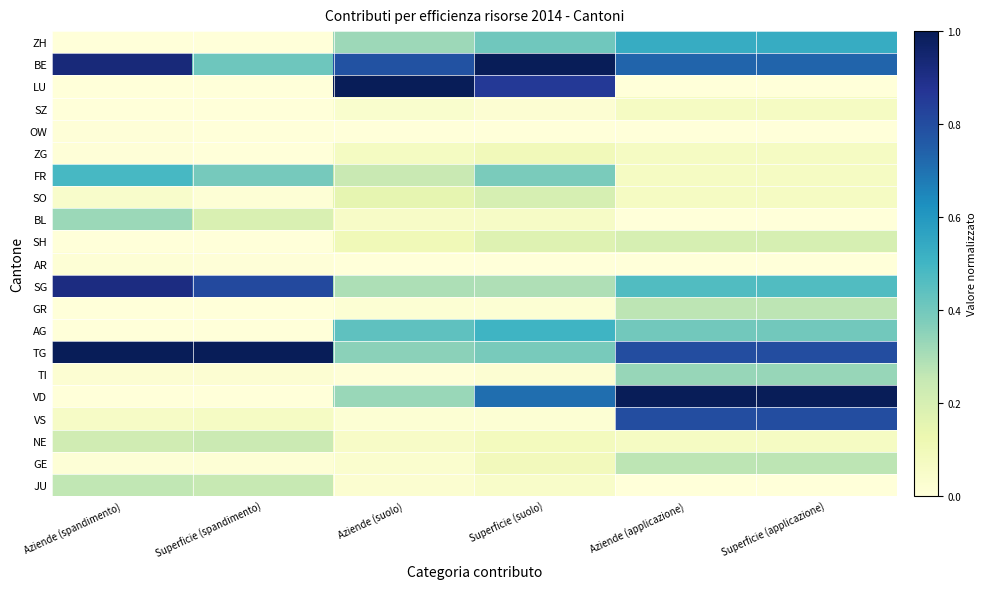

Reading left to right, list all the values displayed in this chart.

ZH: Aziende (spandimento)=0.0	Superficie (spandimento)=0.0	Aziende (suolo)=0.3	Superficie (suolo)=0.4	Aziende (applicazione)=0.5	Superficie (applicazione)=0.5
BE: Aziende (spandimento)=0.9	Superficie (spandimento)=0.4	Aziende (suolo)=0.8	Superficie (suolo)=1.0	Aziende (applicazione)=0.7	Superficie (applicazione)=0.7
LU: Aziende (spandimento)=0.0	Superficie (spandimento)=0.0	Aziende (suolo)=1.0	Superficie (suolo)=0.9	Aziende (applicazione)=0.0	Superficie (applicazione)=0.0
SZ: Aziende (spandimento)=0.0	Superficie (spandimento)=0.0	Aziende (suolo)=0.0	Superficie (suolo)=0.0	Aziende (applicazione)=0.1	Superficie (applicazione)=0.1
OW: Aziende (spandimento)=0.0	Superficie (spandimento)=0.0	Aziende (suolo)=0.0	Superficie (suolo)=0.0	Aziende (applicazione)=0.0	Superficie (applicazione)=0.0
ZG: Aziende (spandimento)=0.0	Superficie (spandimento)=0.0	Aziende (suolo)=0.1	Superficie (suolo)=0.1	Aziende (applicazione)=0.1	Superficie (applicazione)=0.1
FR: Aziende (spandimento)=0.5	Superficie (spandimento)=0.4	Aziende (suolo)=0.2	Superficie (suolo)=0.4	Aziende (applicazione)=0.1	Superficie (applicazione)=0.1
SO: Aziende (spandimento)=0.0	Superficie (spandimento)=0.0	Aziende (suolo)=0.1	Superficie (suolo)=0.2	Aziende (applicazione)=0.1	Superficie (applicazione)=0.1
BL: Aziende (spandimento)=0.3	Superficie (spandimento)=0.2	Aziende (suolo)=0.1	Superficie (suolo)=0.1	Aziende (applicazione)=0.0	Superficie (applicazione)=0.0
SH: Aziende (spandimento)=0.0	Superficie (spandimento)=0.0	Aziende (suolo)=0.1	Superficie (suolo)=0.2	Aziende (applicazione)=0.2	Superficie (applicazione)=0.2
AR: Aziende (spandimento)=0.0	Superficie (spandimento)=0.0	Aziende (suolo)=0.0	Superficie (suolo)=0.0	Aziende (applicazione)=0.0	Superficie (applicazione)=0.0
SG: Aziende (spandimento)=0.9	Superficie (spandimento)=0.8	Aziende (suolo)=0.3	Superficie (suolo)=0.3	Aziende (applicazione)=0.5	Superficie (applicazione)=0.5
GR: Aziende (spandimento)=0.0	Superficie (spandimento)=0.0	Aziende (suolo)=0.0	Superficie (suolo)=0.0	Aziende (applicazione)=0.3	Superficie (applicazione)=0.3
AG: Aziende (spandimento)=0.0	Superficie (spandimento)=0.0	Aziende (suolo)=0.4	Superficie (suolo)=0.5	Aziende (applicazione)=0.4	Superficie (applicazione)=0.4
TG: Aziende (spandimento)=1.0	Superficie (spandimento)=1.0	Aziende (suolo)=0.4	Superficie (suolo)=0.4	Aziende (applicazione)=0.8	Superficie (applicazione)=0.8
TI: Aziende (spandimento)=0.0	Superficie (spandimento)=0.0	Aziende (suolo)=0.0	Superficie (suolo)=0.0	Aziende (applicazione)=0.3	Superficie (applicazione)=0.3
VD: Aziende (spandimento)=0.0	Superficie (spandimento)=0.0	Aziende (suolo)=0.3	Superficie (suolo)=0.7	Aziende (applicazione)=1.0	Superficie (applicazione)=1.0
VS: Aziende (spandimento)=0.1	Superficie (spandimento)=0.1	Aziende (suolo)=0.0	Superficie (suolo)=0.0	Aziende (applicazione)=0.8	Superficie (applicazione)=0.8
NE: Aziende (spandimento)=0.2	Superficie (spandimento)=0.2	Aziende (suolo)=0.1	Superficie (suolo)=0.1	Aziende (applicazione)=0.1	Superficie (applicazione)=0.1
GE: Aziende (spandimento)=0.0	Superficie (spandimento)=0.0	Aziende (suolo)=0.0	Superficie (suolo)=0.1	Aziende (applicazione)=0.3	Superficie (applicazione)=0.3
JU: Aziende (spandimento)=0.3	Superficie (spandimento)=0.2	Aziende (suolo)=0.0	Superficie (suolo)=0.0	Aziende (applicazione)=0.0	Superficie (applicazione)=0.0